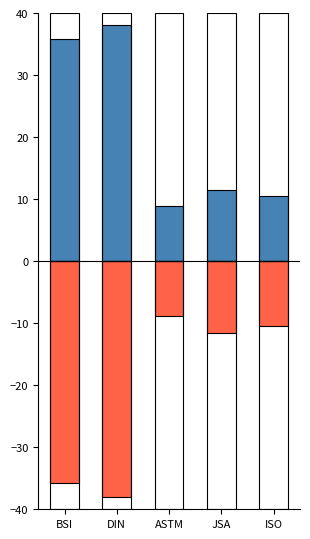

Rank the series by their maximum value, from highest to lowest.

Avg Price (PDF), Avg Price (PRINT)